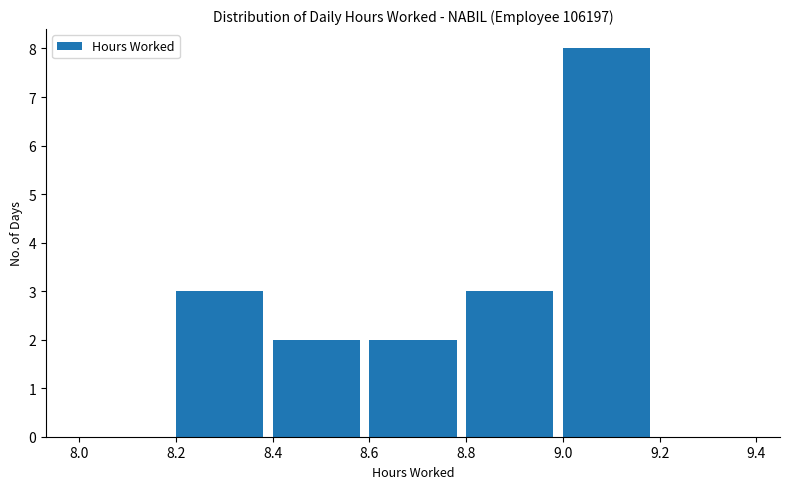

What is the height of the bar covering 9.0 to 9.2 on the x-axis? The values are not printed on the chart, so give them approximately, as read against the axis.

8